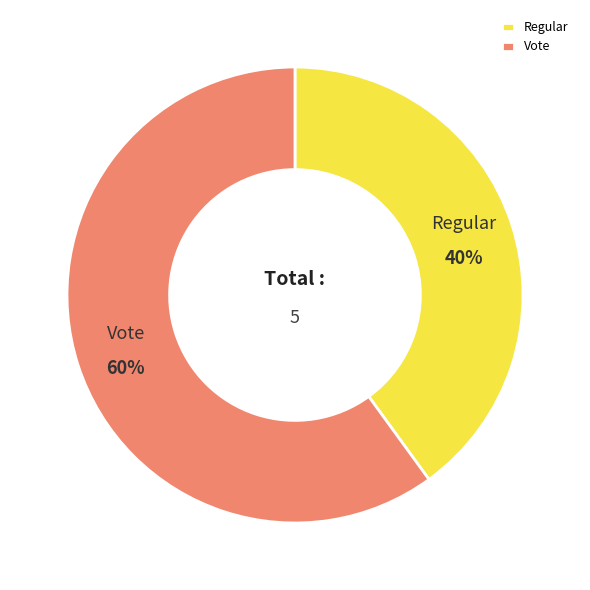

Is the sum of Regular and Vote greater than half?

Yes